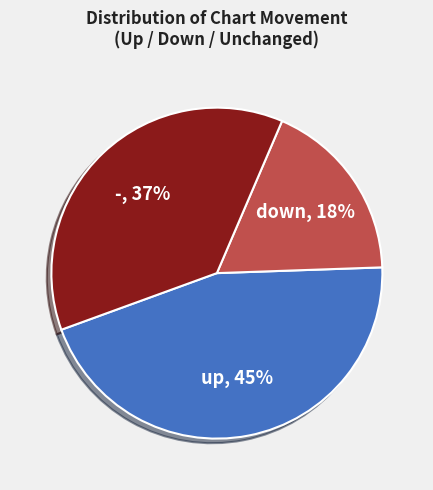

How many slices are in this pie chart?

3